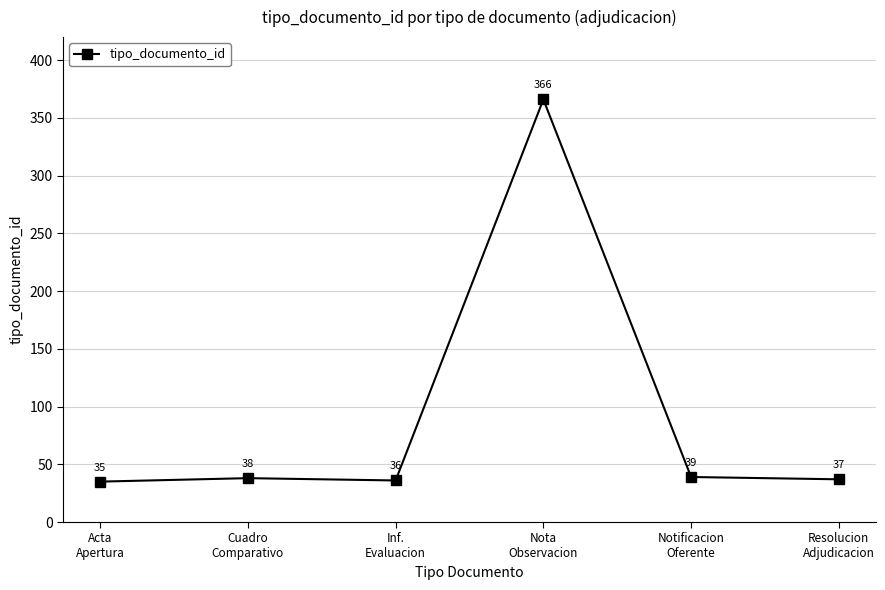

What is the greatest value displayed?

366